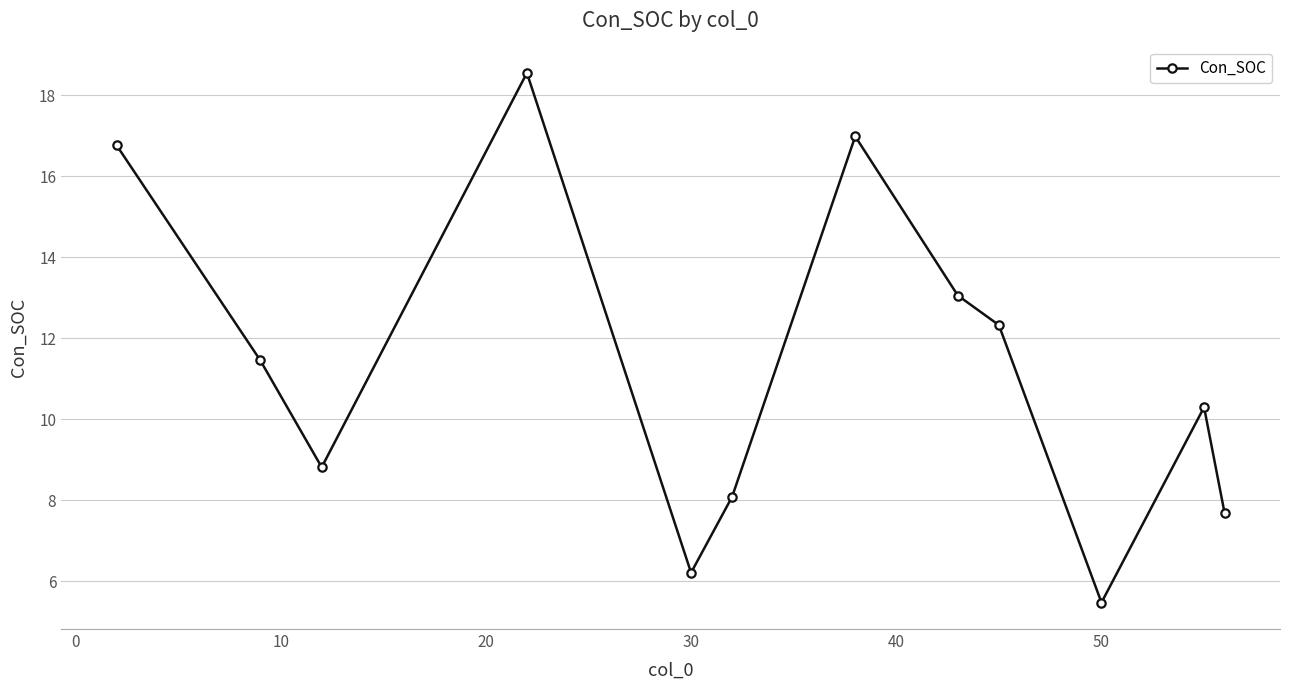

What is the value of the 11th point from the left?

10.3